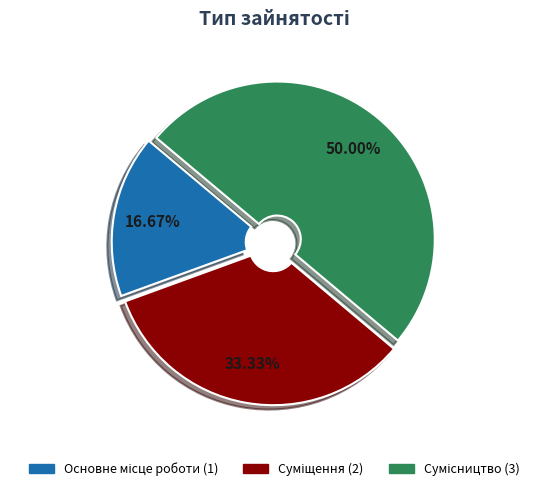

Count the number of slices in the pie.

3